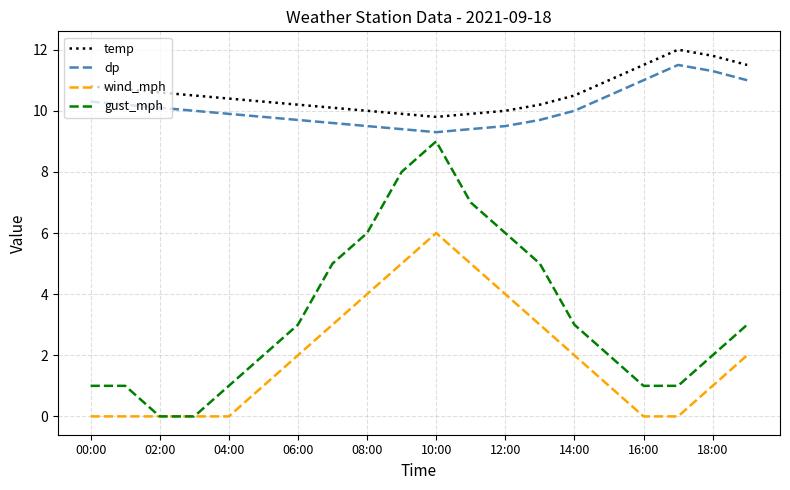

True or false: temp and gust_mph intersect in this chart.

False